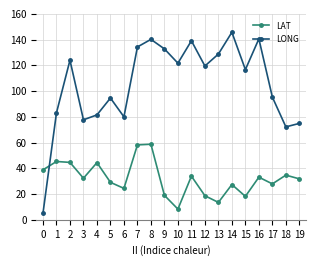

Which series has the largest range (max minus min)?

LONG